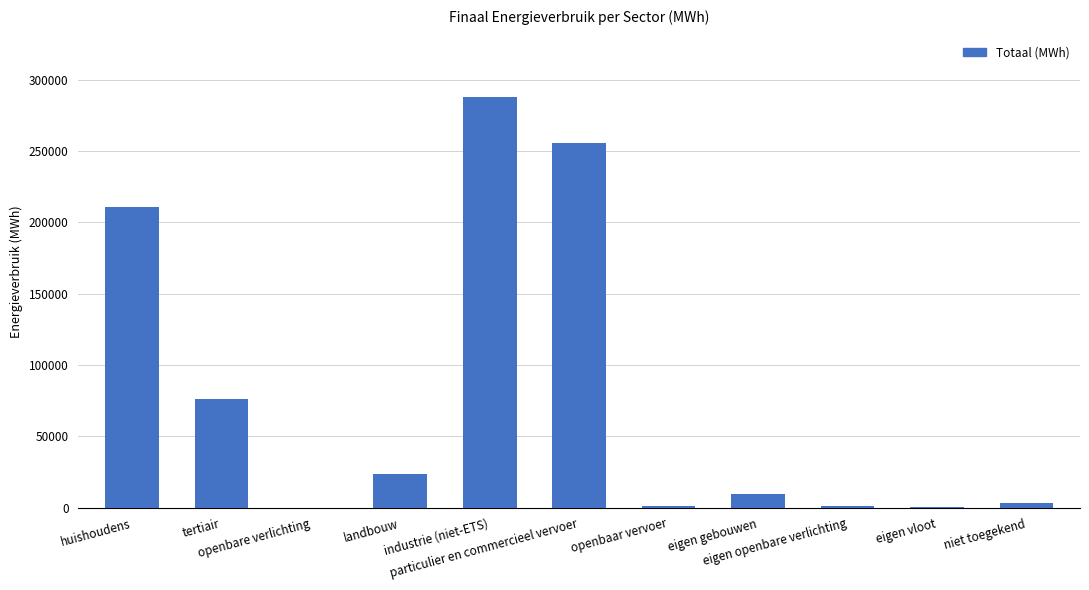

What is the maximum value shown in the chart?

287808.5